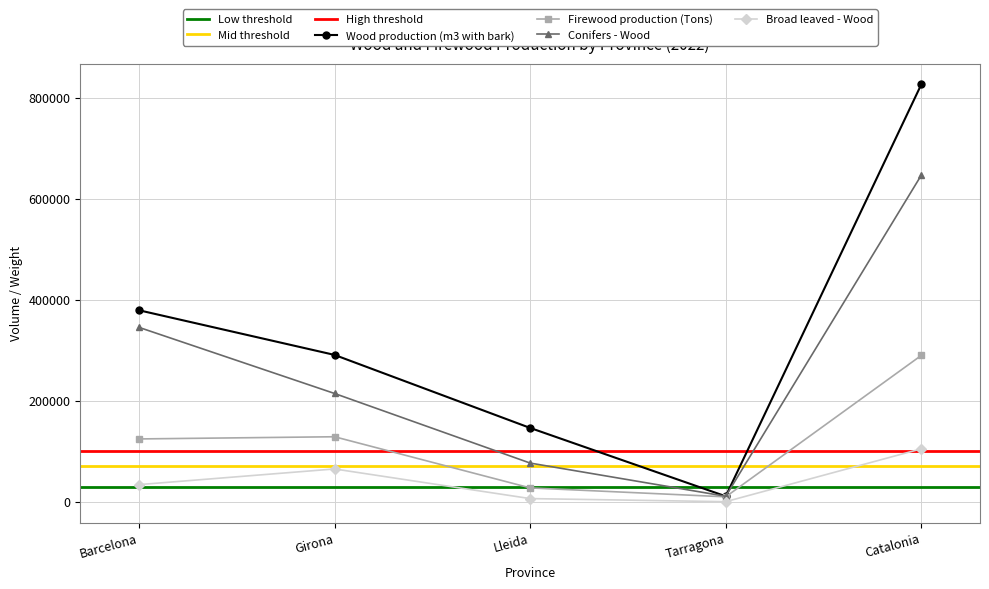

Which category has the lowest value across all series?

Tarragona